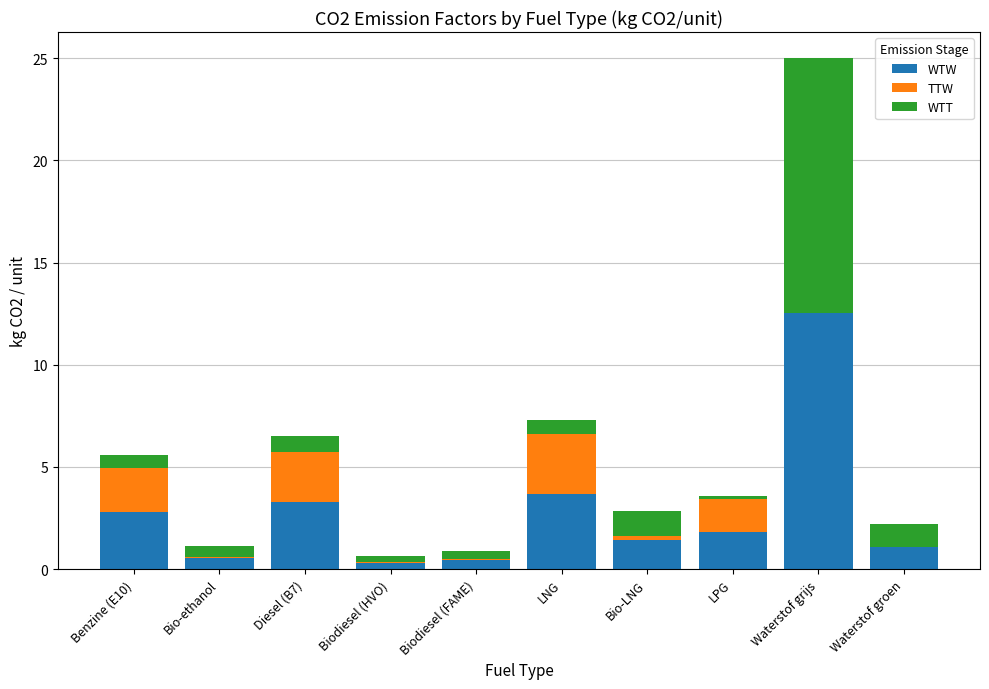

The WTW series shows 3.1 at LPG. True or false?

False